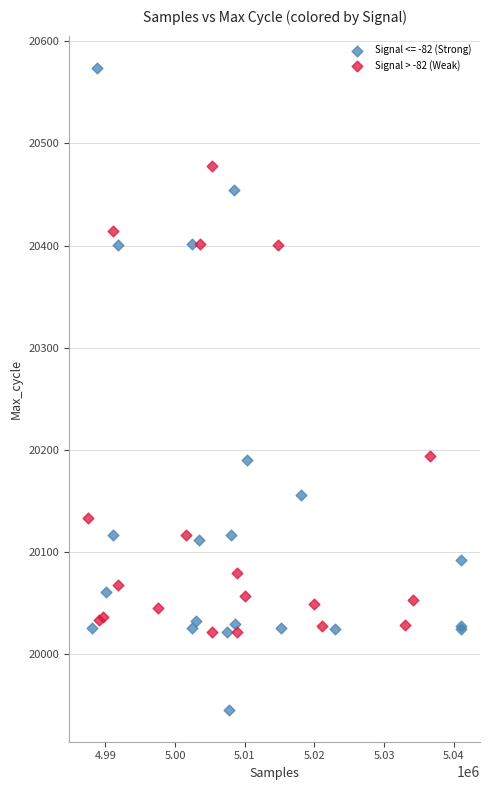

Which series reaches the minimum Y coordinate?

Signal <= -82 (Strong)